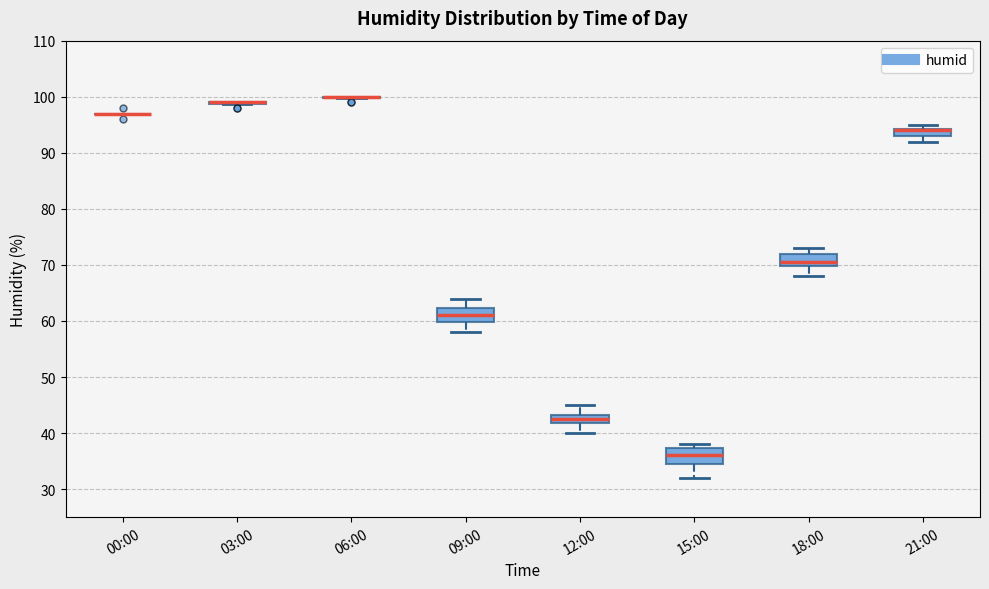

Where is the upper edge of the box for 12:00 on the y-axis? The values are not printed on the chart, so give them approximately, as read against the axis.

43